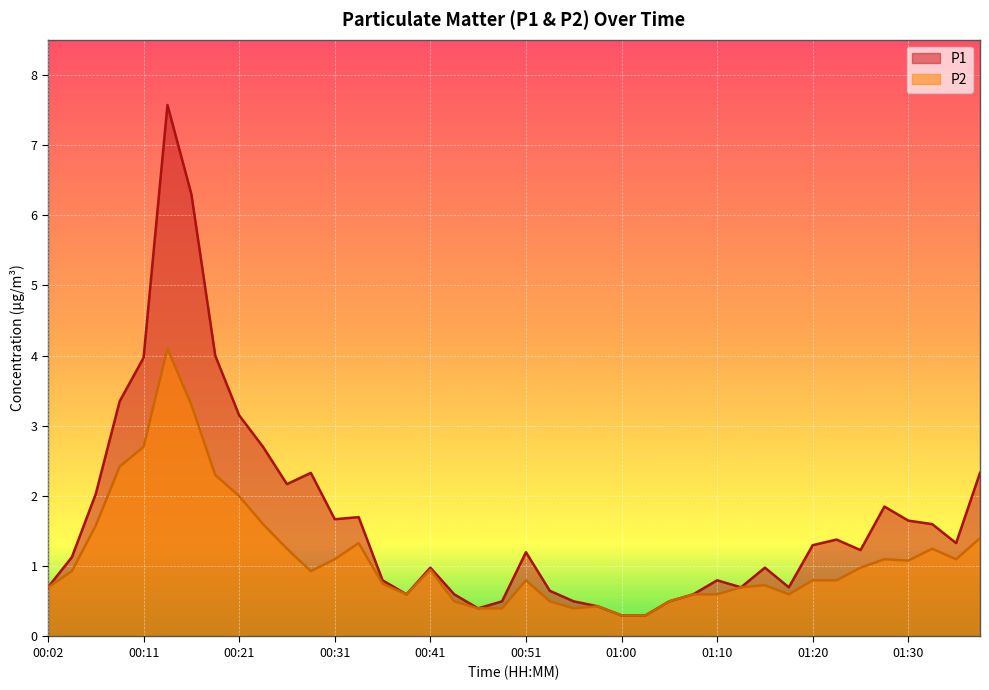

What is the maximum value shown in the chart?

7.6